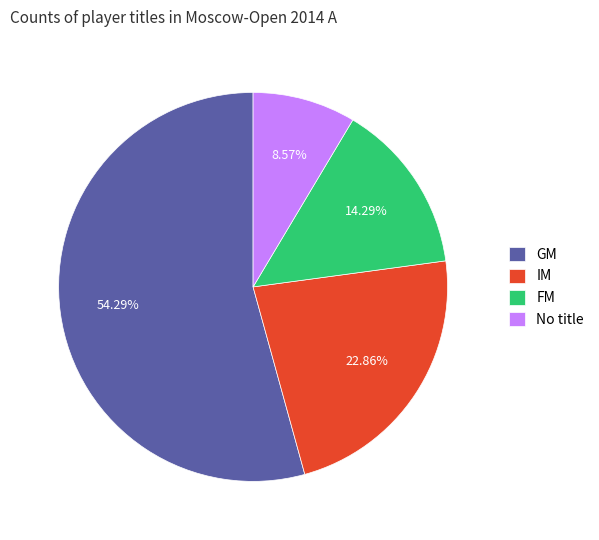

Combined, do GM and FM account for over 50%?

Yes